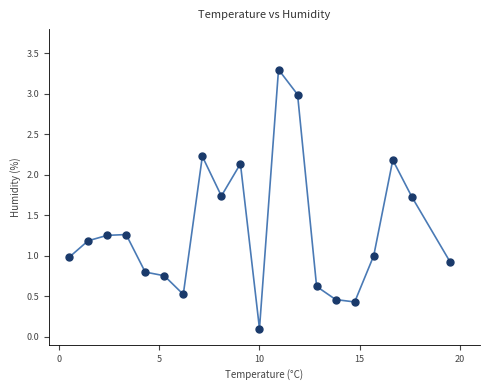

What is the range of X values (max minus min)?

19.0